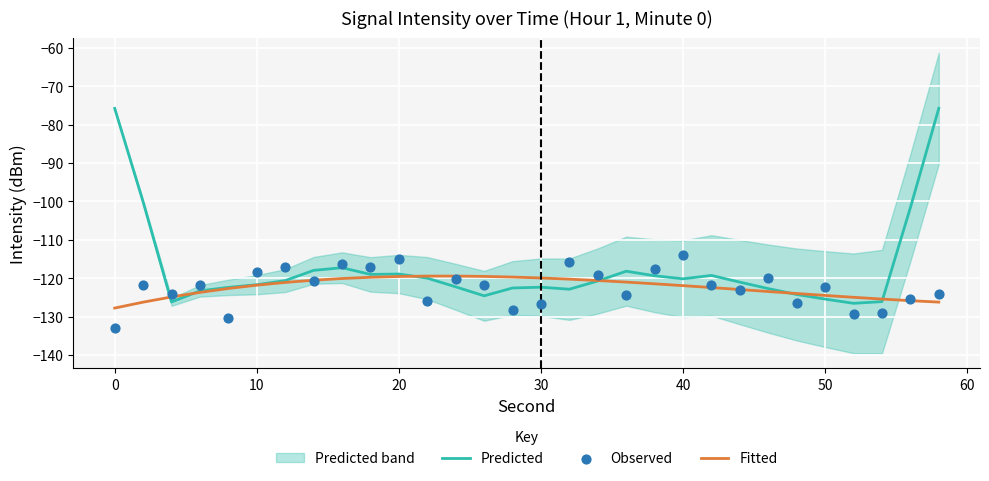

Which series reaches the maximum Y coordinate?

Predicted